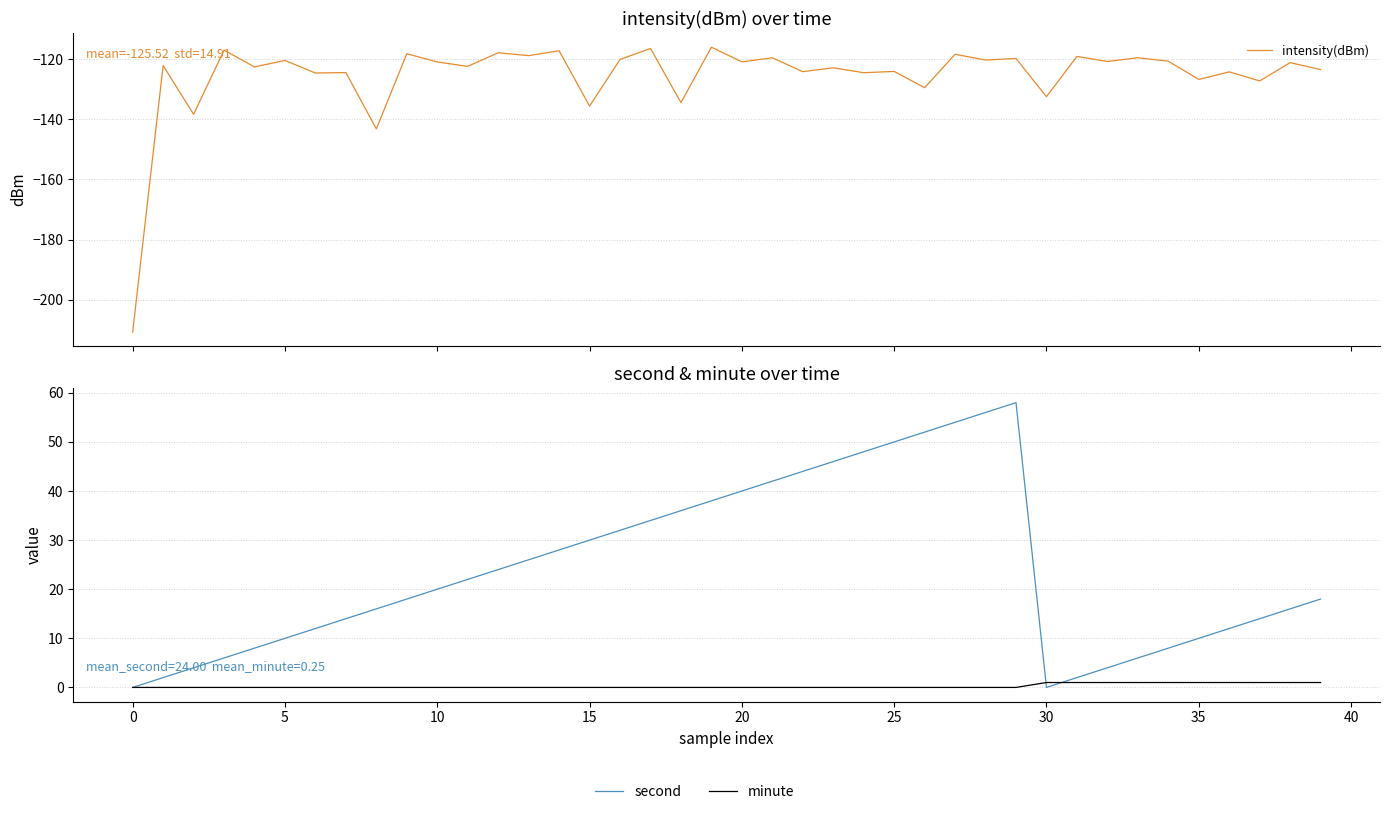

Read the intensity(dBm) value at 13.

-118.8